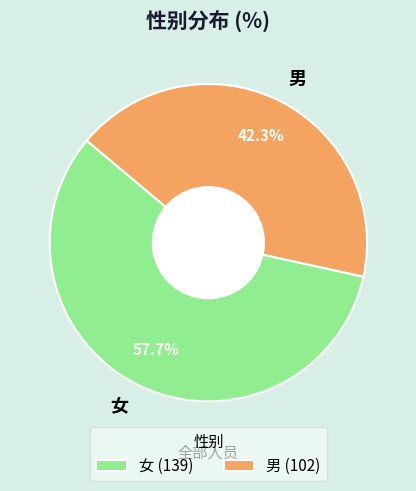

To the nearest percent, what portion does 女 represent?

58%